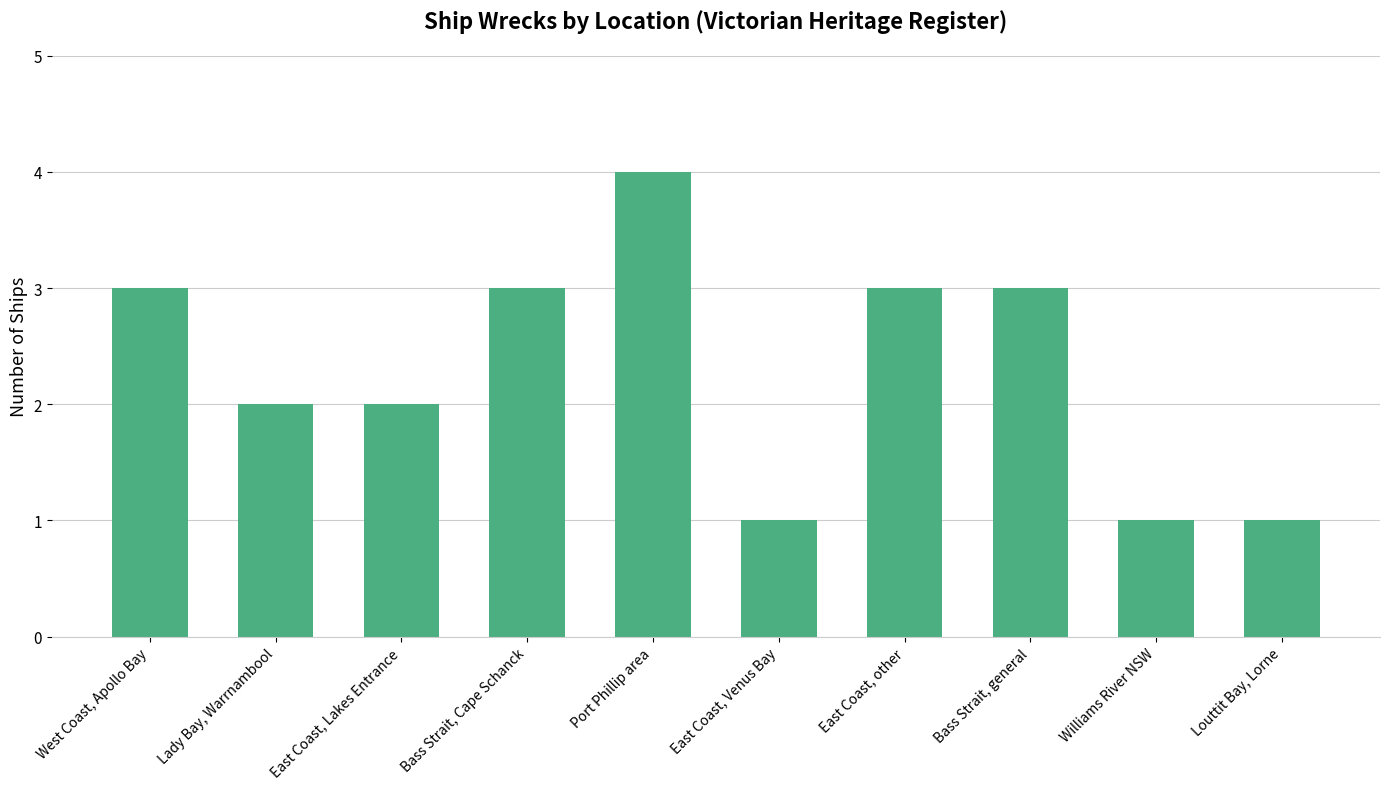

Reading left to right, transcribe all the data shown in this chart.

West Coast, Apollo Bay=3	Lady Bay, Warrnambool=2	East Coast, Lakes Entrance=2	Bass Strait, Cape Schanck=3	Port Phillip area=4	East Coast, Venus Bay=1	East Coast, other=3	Bass Strait, general=3	Williams River NSW=1	Louttit Bay, Lorne=1